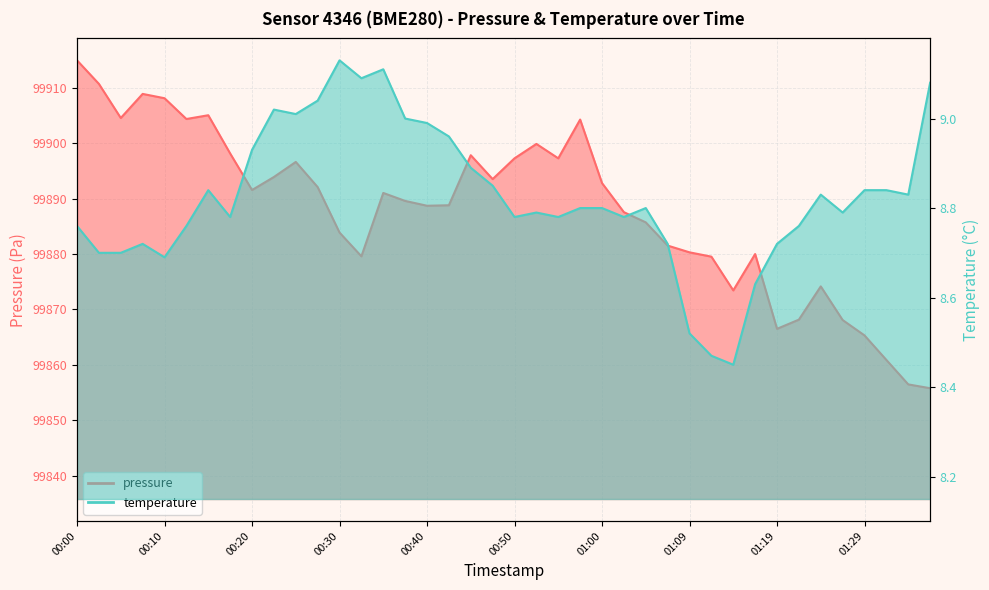

Which series changed the most between 01:05 and 01:22?

pressure